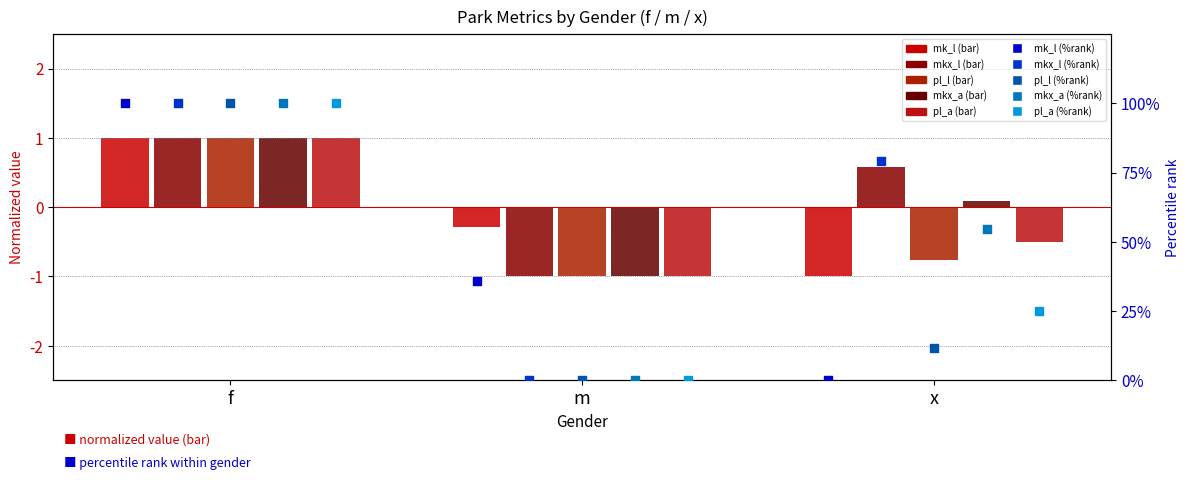

Which series contains the lowest Y value?

pl_l